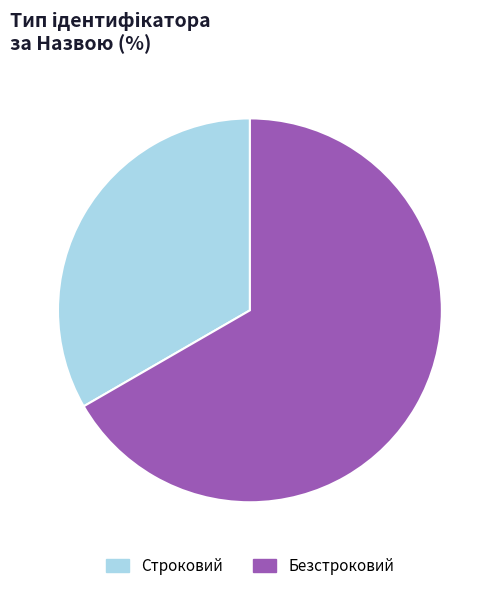

Approximately how many times larger is the value at Безстроковий compared to Строковий?

2.0